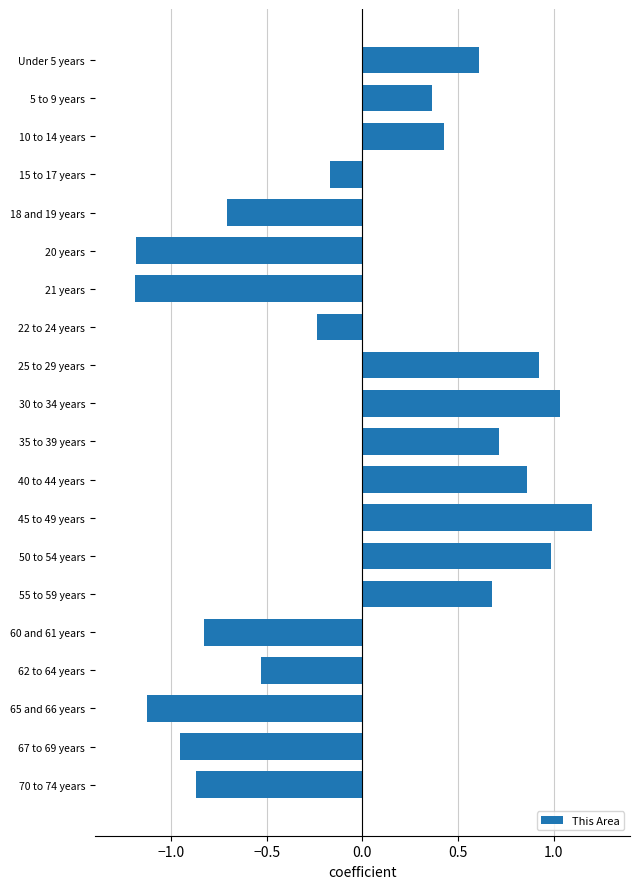

What is the change in value from 20 years to 22 to 24 years?

+1.0